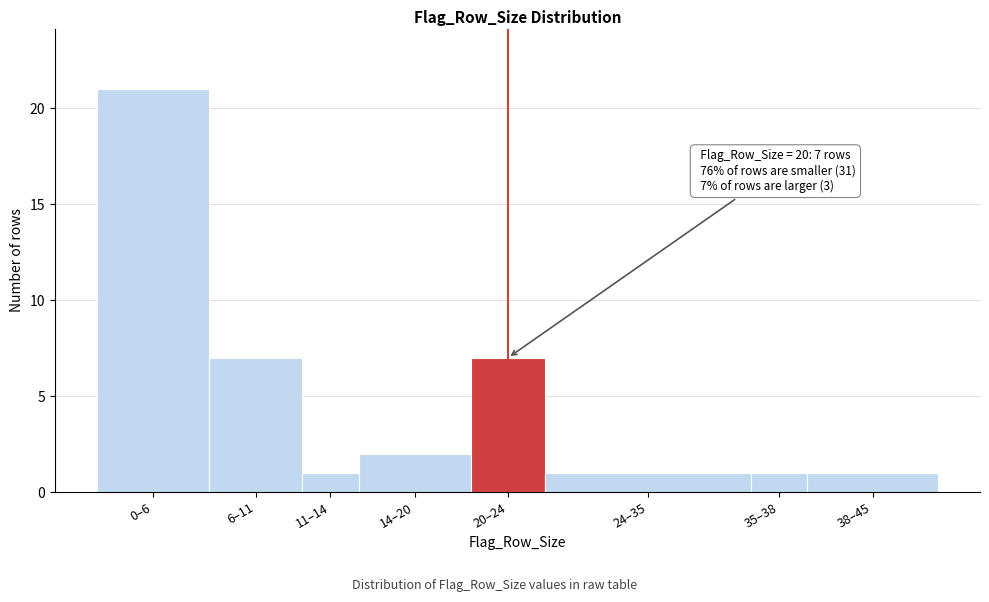

Reading left to right, extract all data points from this chart.

21	7	1	2	7	1	1	1